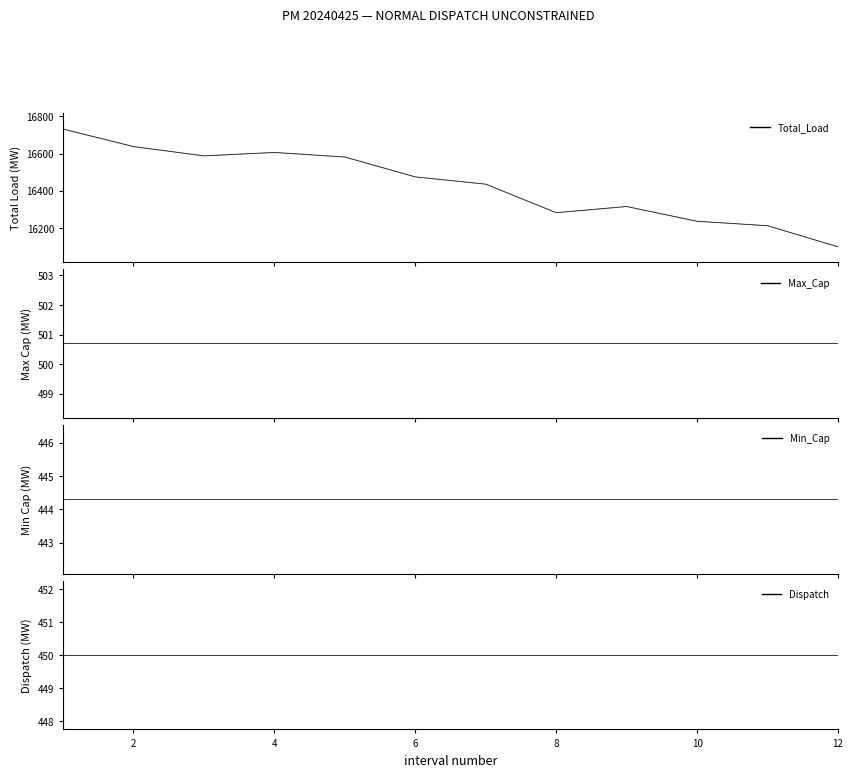

Which series has the largest total across all categories?

Total_Load